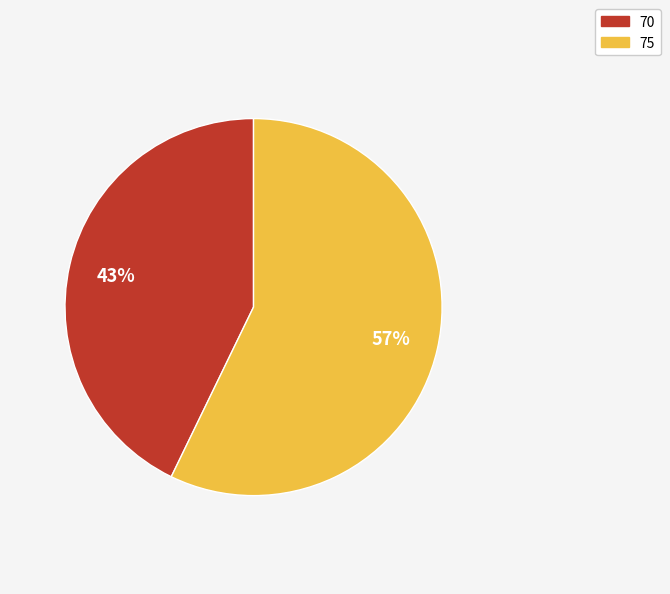

To the nearest percent, what is the difference between the 75 and 70 slice percentages?

14%